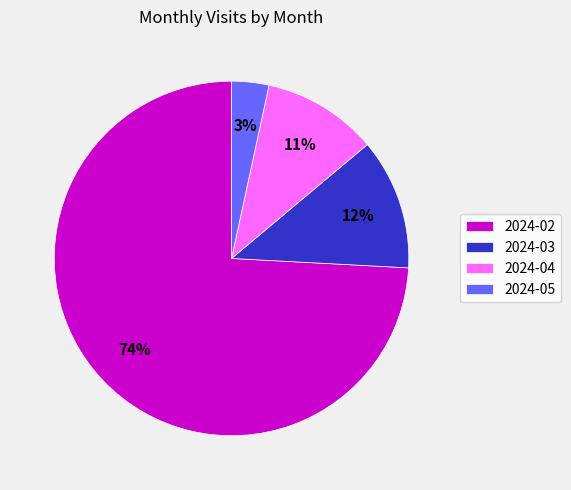

The 2024-02 slice represents 74% of the pie. True or false?

True